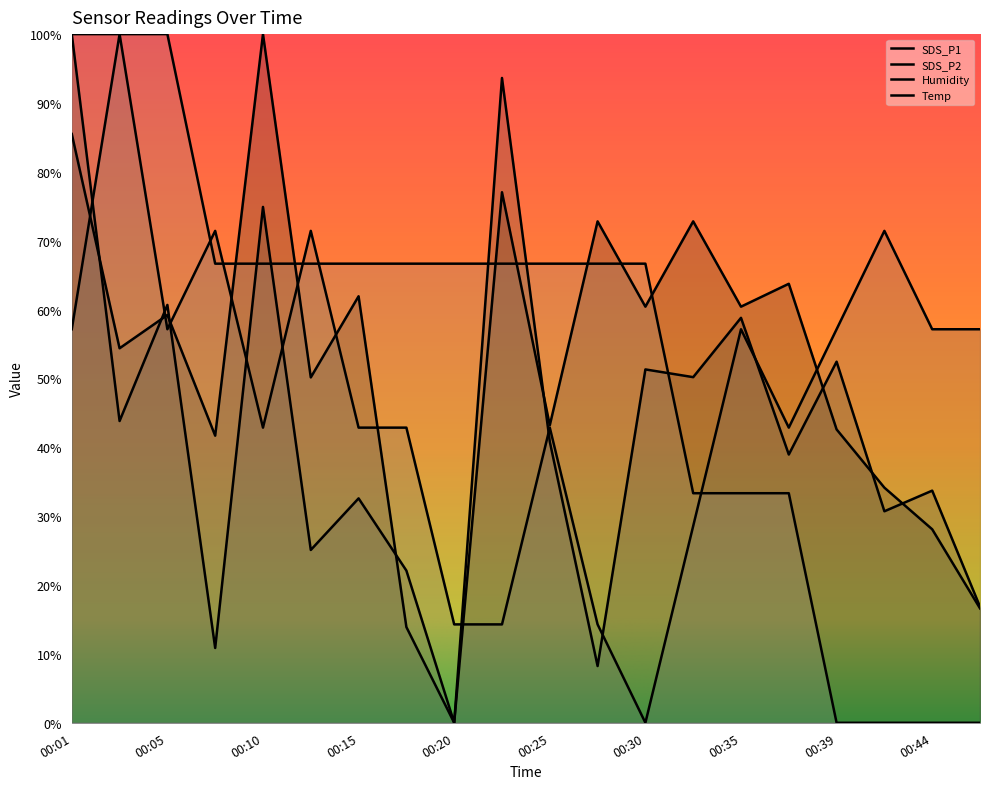

What is the highest value of the SDS_P1 series?

100.0